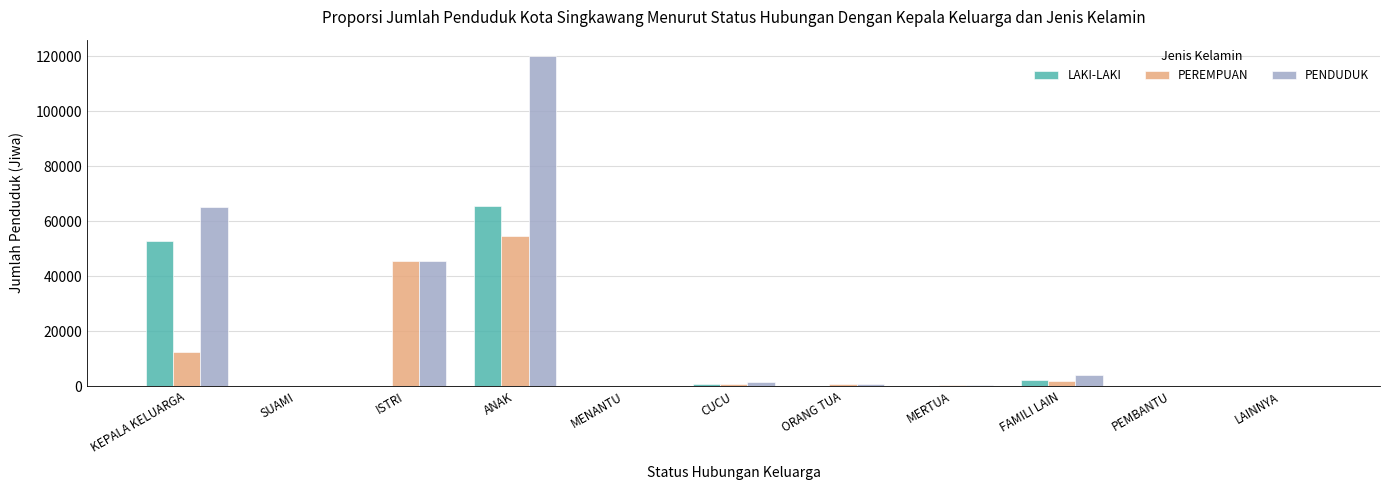

Which series has the largest total across all categories?

PENDUDUK